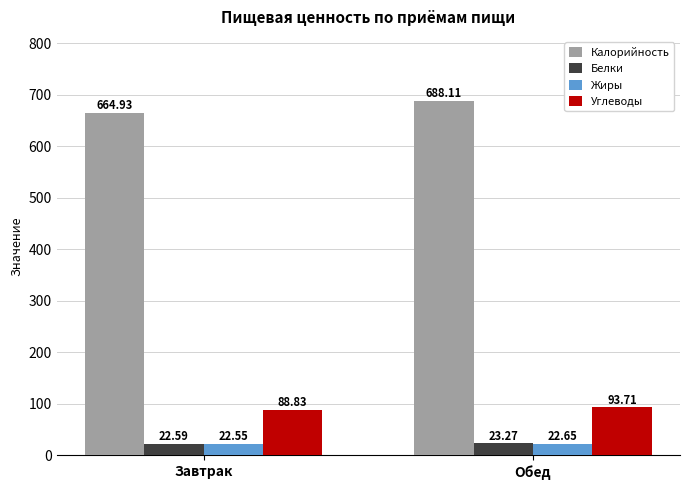

Is it true that Белки equals 22.6 at Завтрак?

True